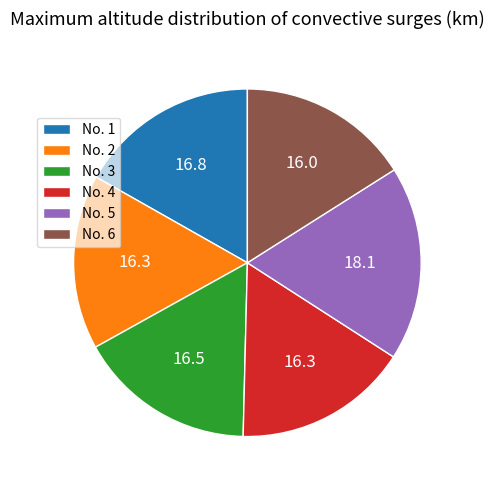

The No. 2 slice represents 26% of the pie. True or false?

False